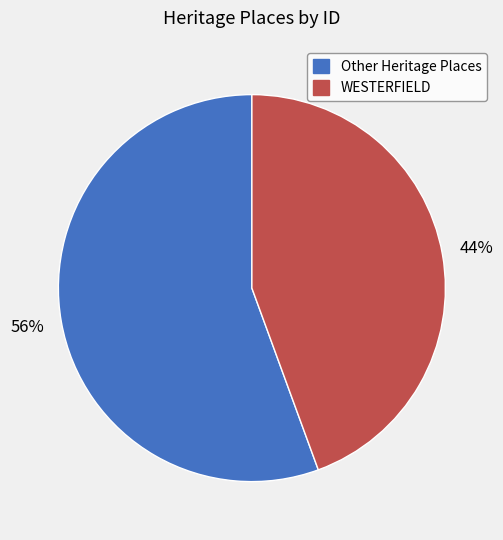

What percentage is the WESTERFIELD slice, to the nearest percent?

44%